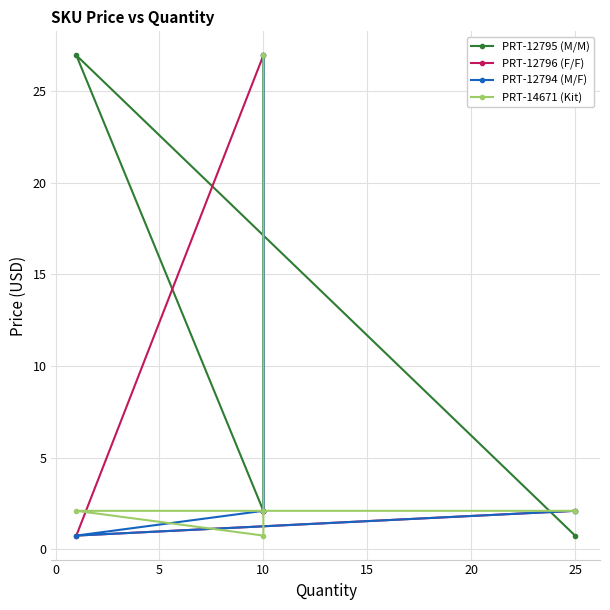

Which label corresponds to the largest value in the chart?

10